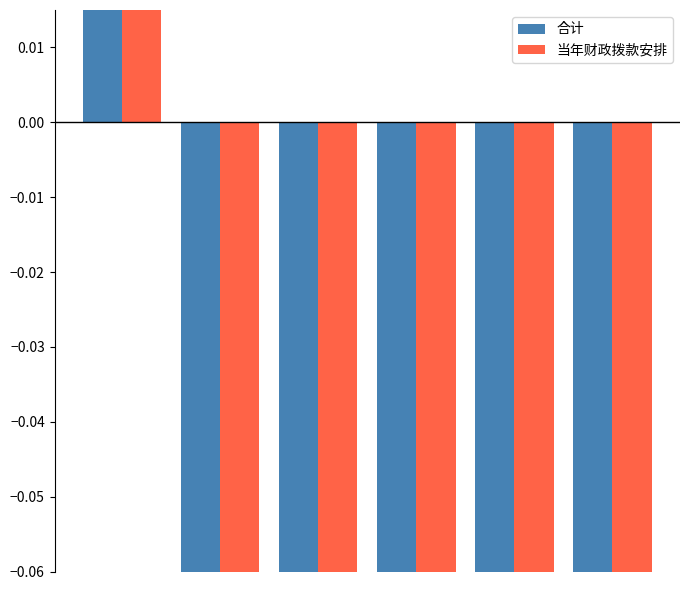

What are all the series names shown in the legend?

合计, 当年财政拨款安排